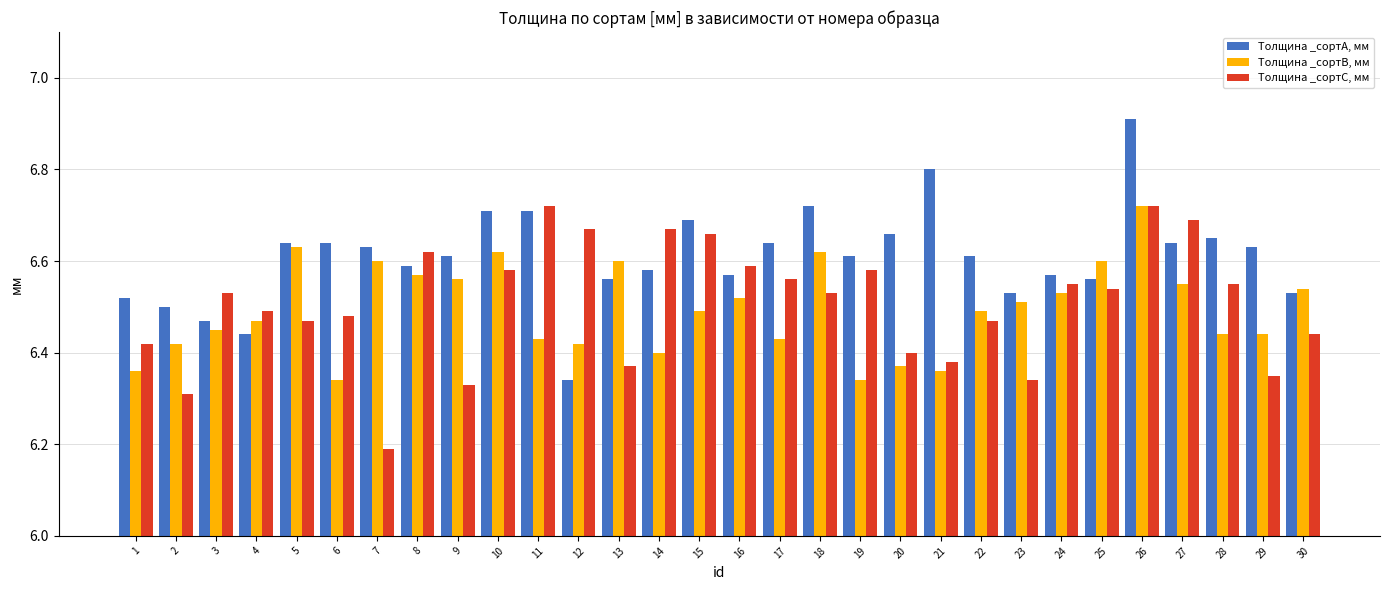

How many distinct data groups are displayed?

3